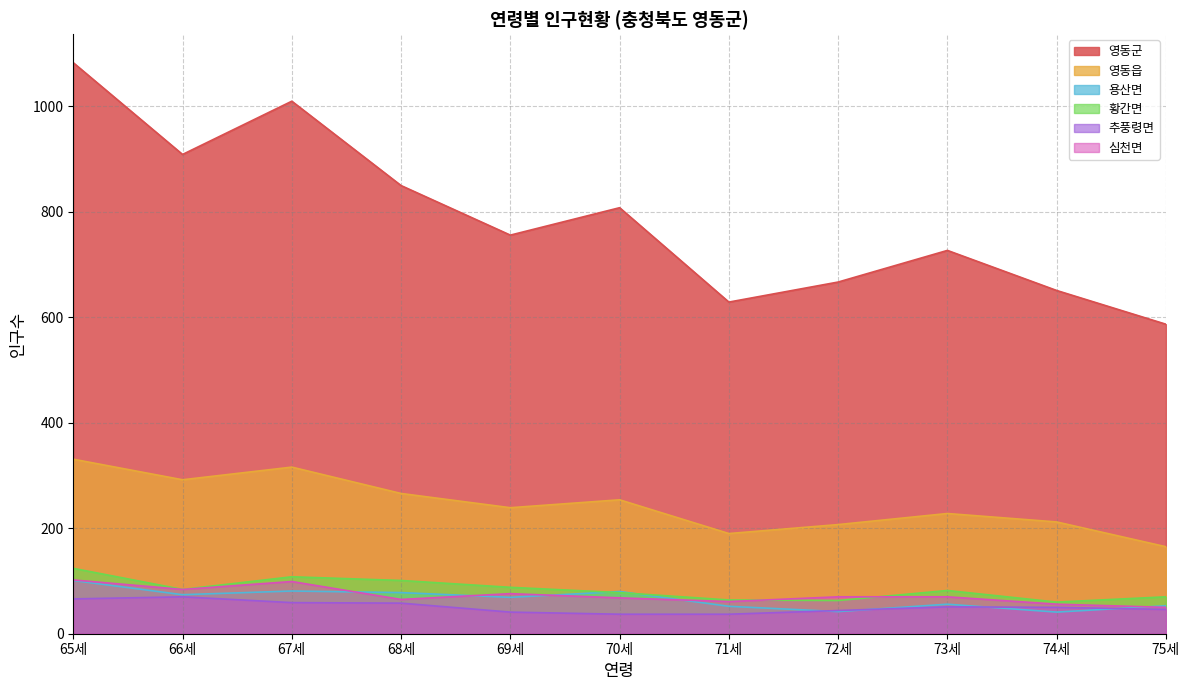

What is the difference between the highest and lowest values at 69세?

715